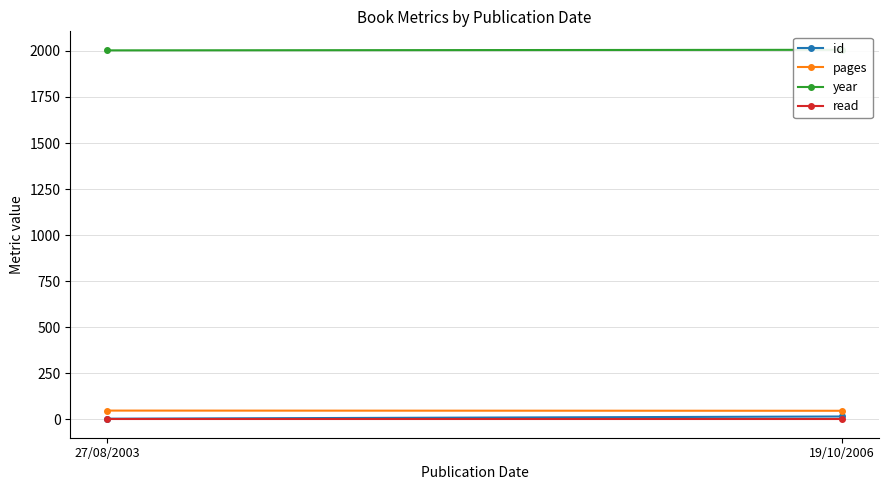

At which category is the sum across all series the highest?

19/10/2006